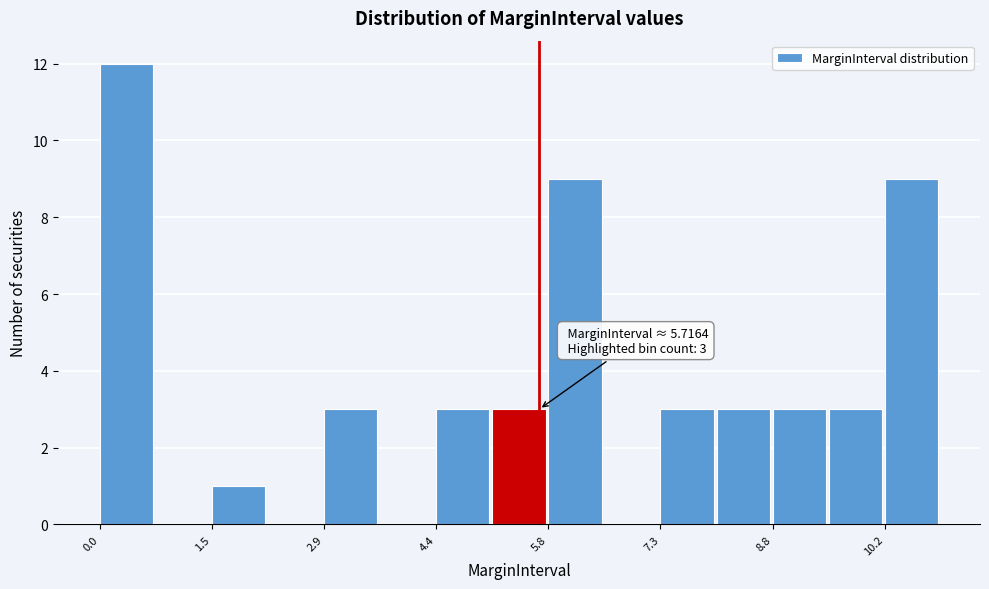

Around what value on the x-axis is the tallest bar? Give the approximate position of its centre, as read against the axis.

0.4